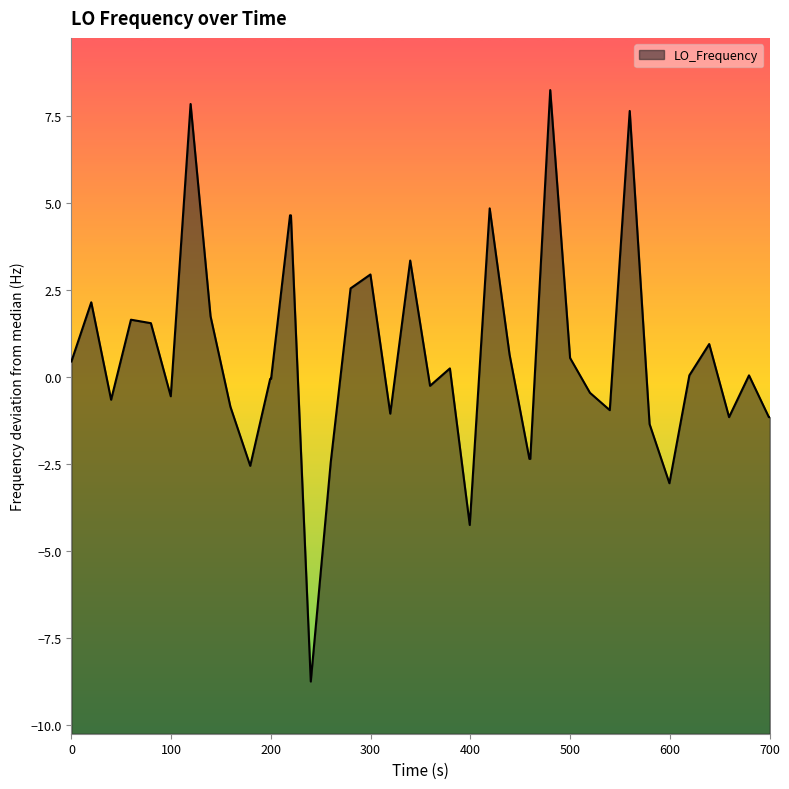

What is the value of the 5th point from the left?

1.5